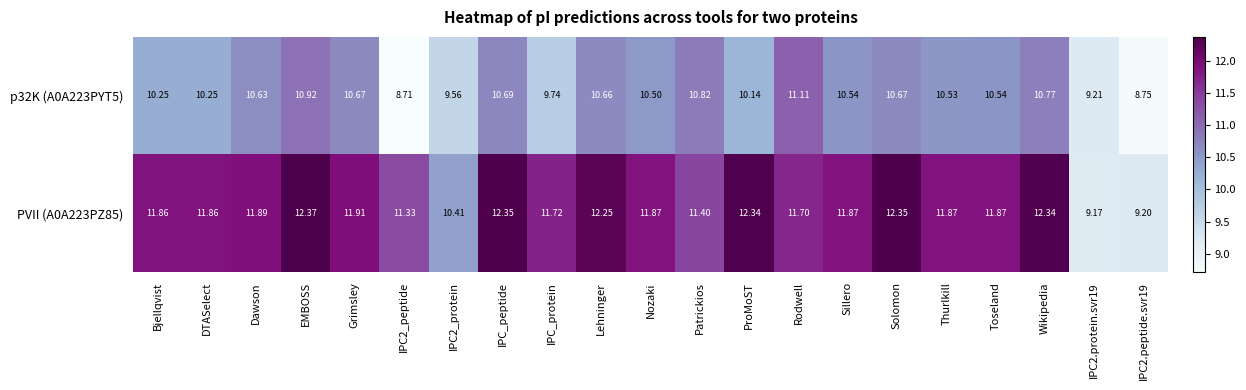

At which category is the sum across all series the highest?

EMBOSS